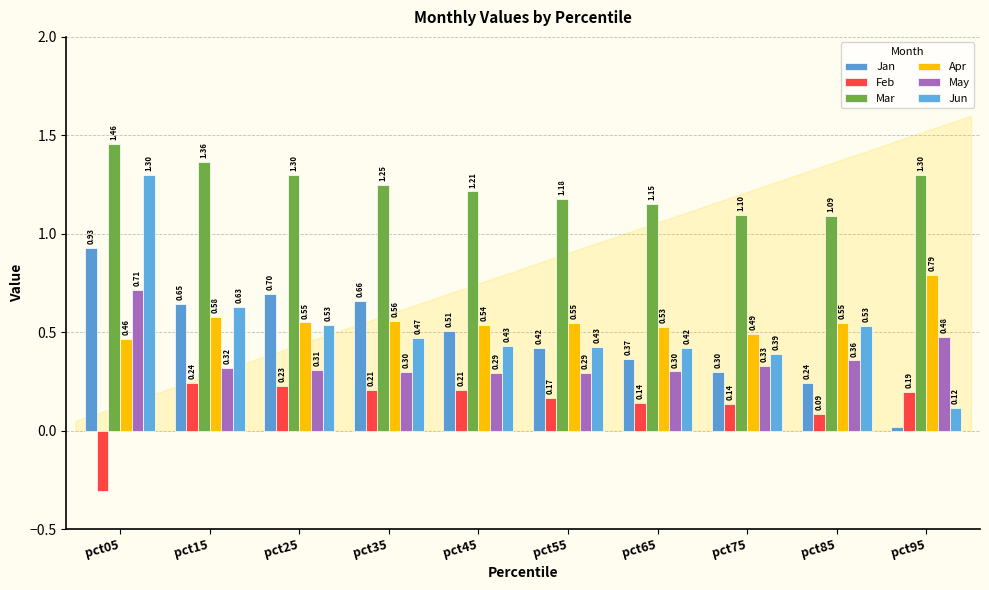

At which label does Mar reach its peak?

pct05